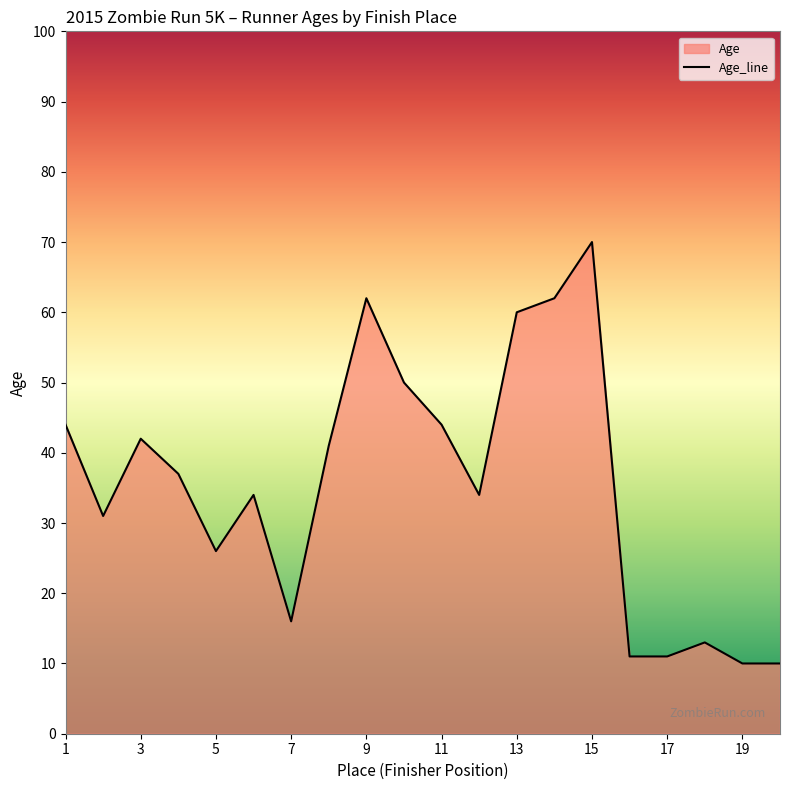

Reading right to left, list all the values displayed in this chart.

20=10	19=10	18=13	17=11	16=11	15=70	14=62	13=60	12=34	11=44	10=50	9=62	8=41	7=16	6=34	5=26	4=37	3=42	2=31	1=44